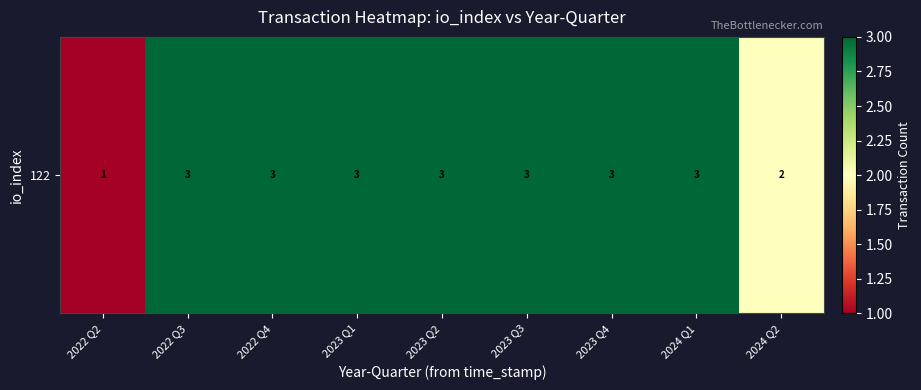

How many values are between 3 and 4?

7